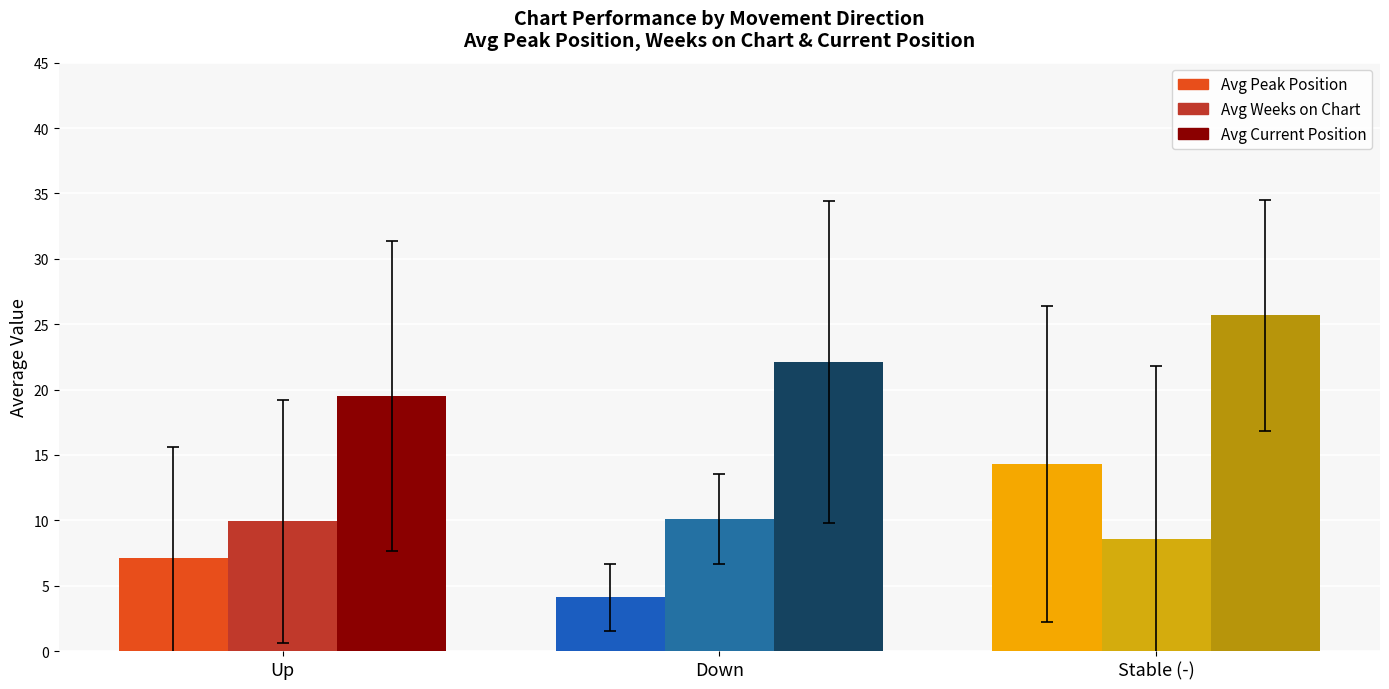

Reading right to left, list all the values displayed in this chart.

Avg Peak Position: 14.3	4.1	7.1
Avg Weeks on Chart: 8.6	10.1	9.9
Avg Current Position: 25.7	22.1	19.5